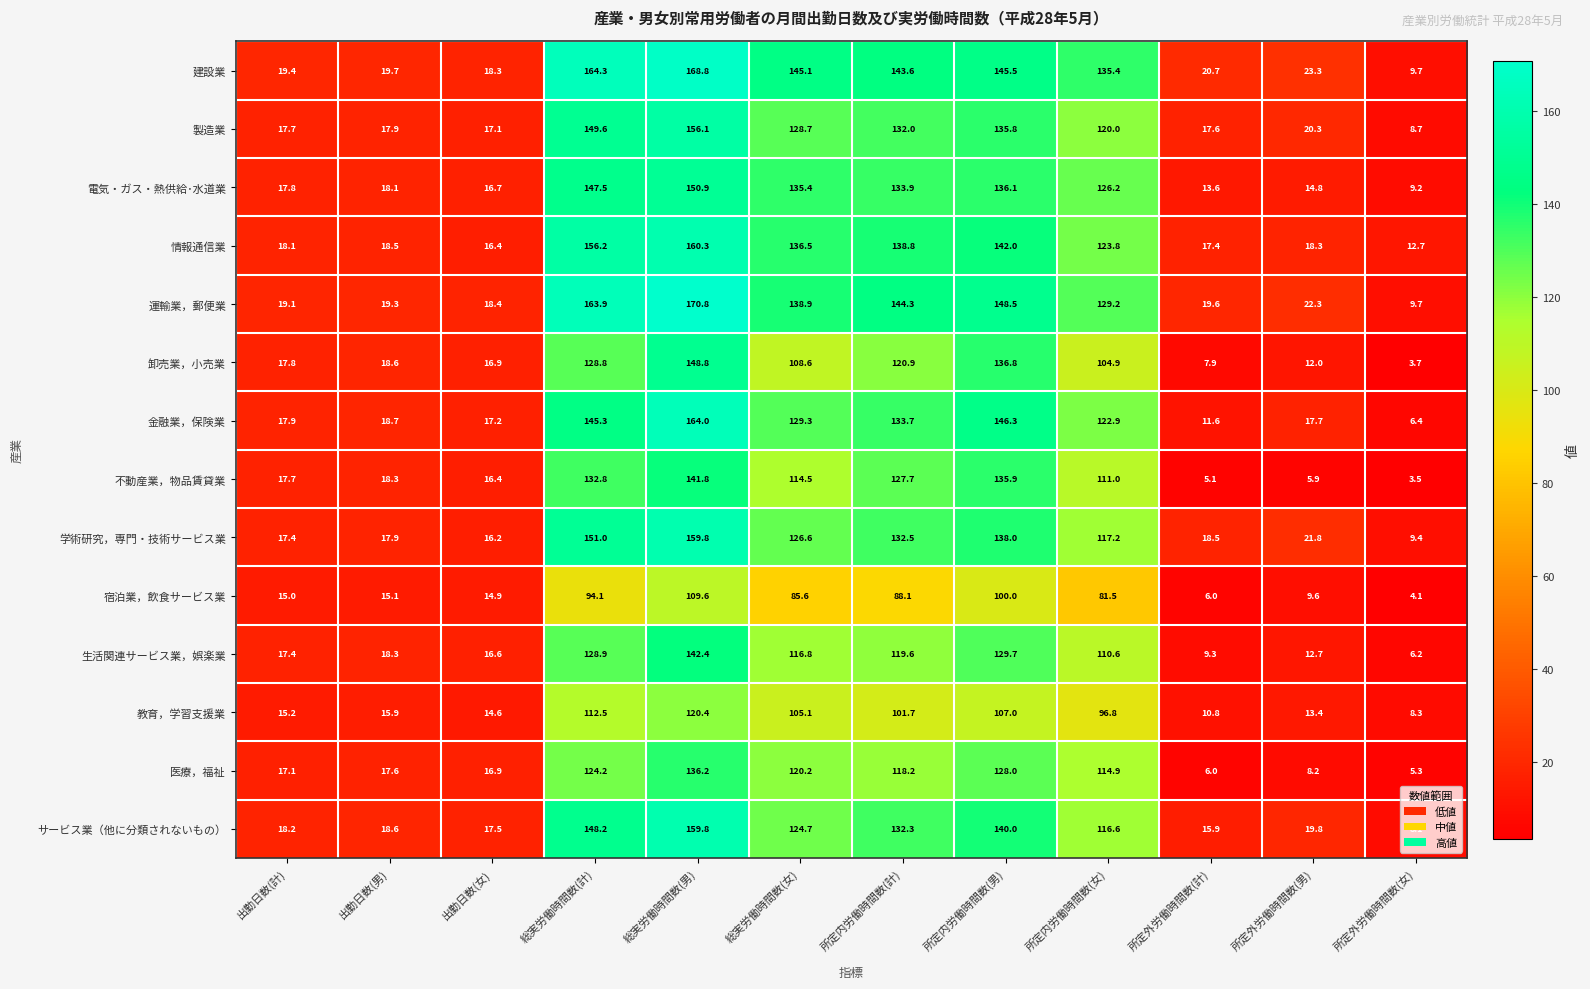

Where is 生活関連サービス業，娯楽業 nearest to the value 74?

所定内労働時間数(女)